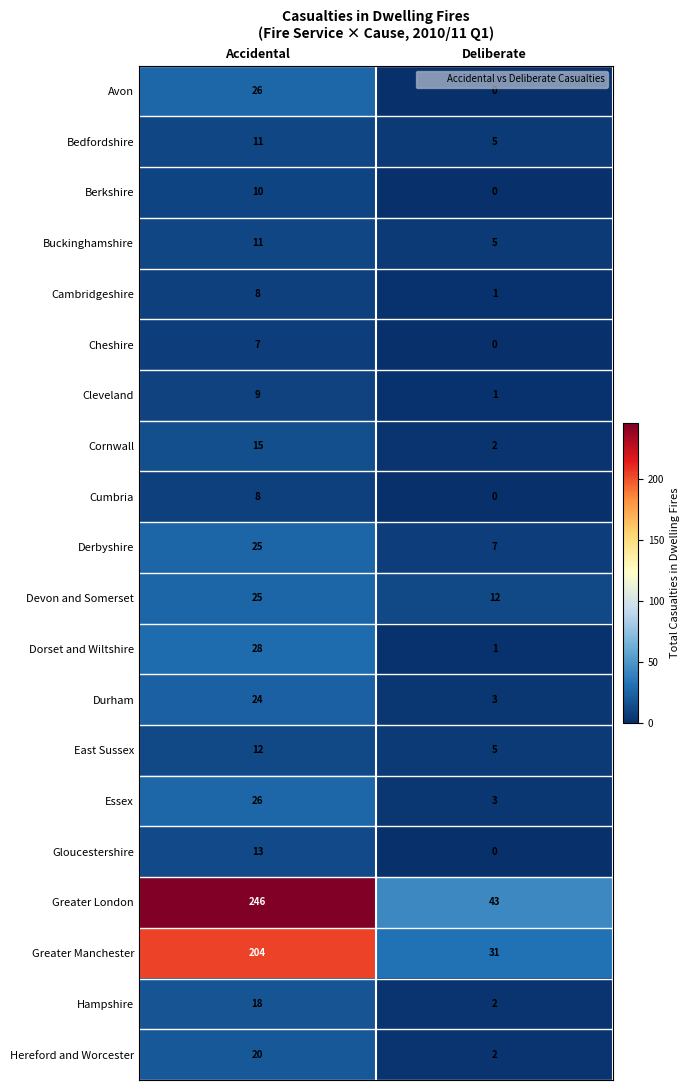

Rank the categories by Gloucestershire value from lowest to highest.

Deliberate, Accidental